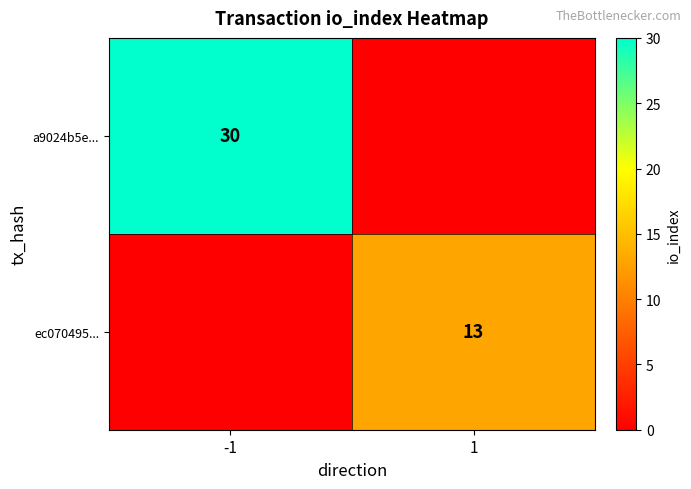

What is the spread (max minus min) of values at -1?

30